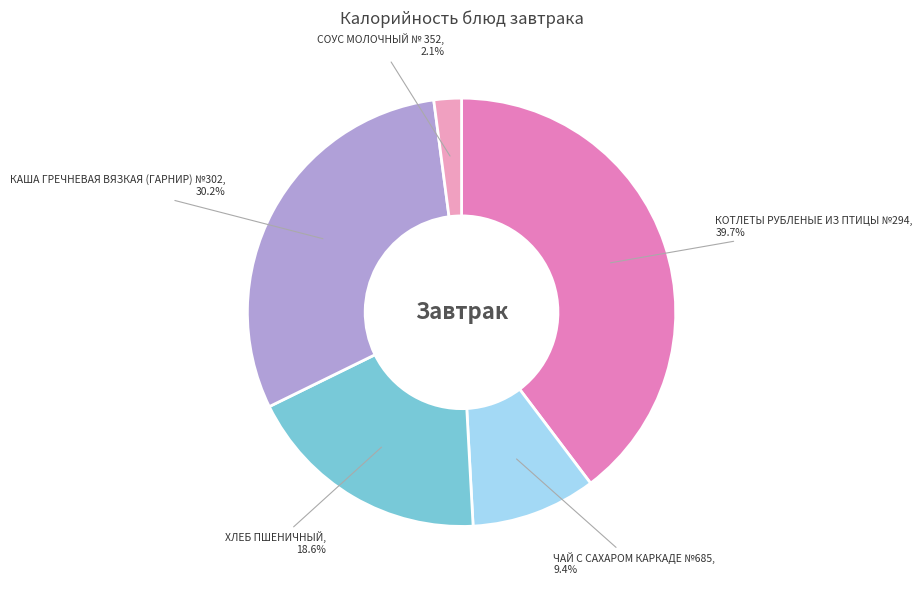

Approximately how many times larger is the value at КОТЛЕТЫ РУБЛЕНЫЕ ИЗ ПТИЦЫ №294, 39.7% compared to ЧАЙ С САХАРОМ КАРКАДЕ №685, 9.4%?

4.2